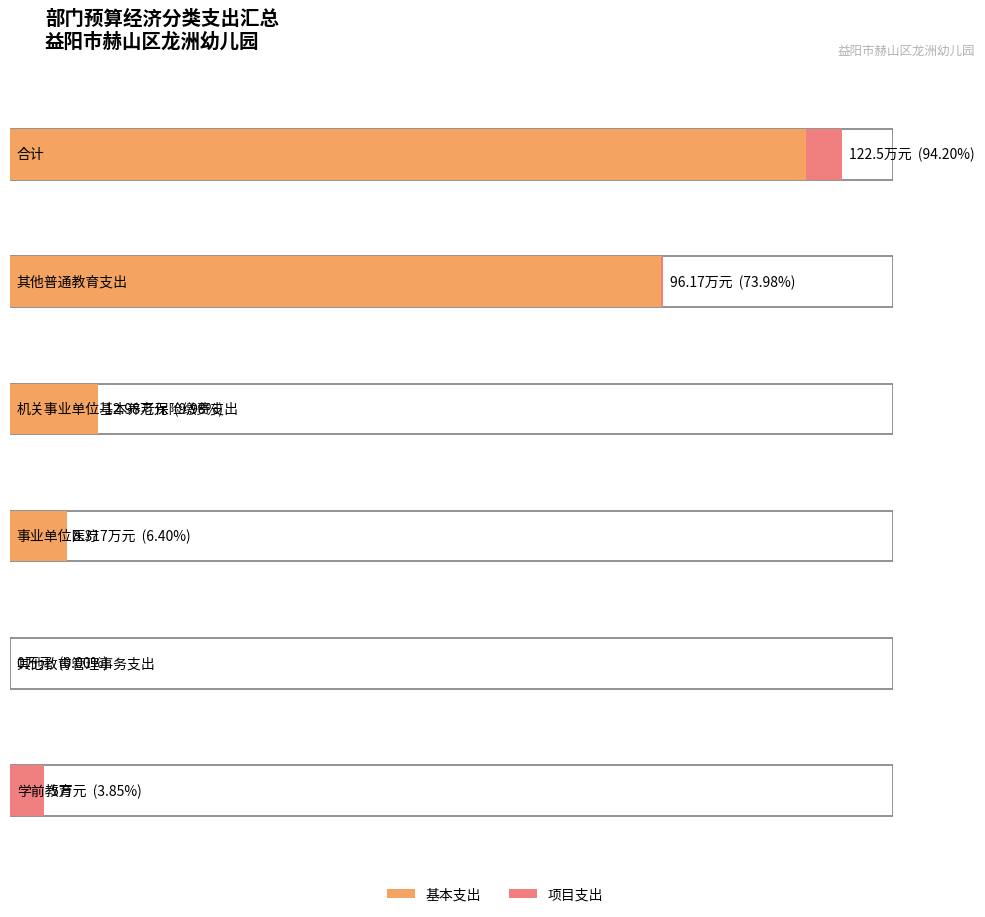

True or false: 基本支出 has a value of 13.0 at 机关事业单位基本养老保险缴费支出.

True